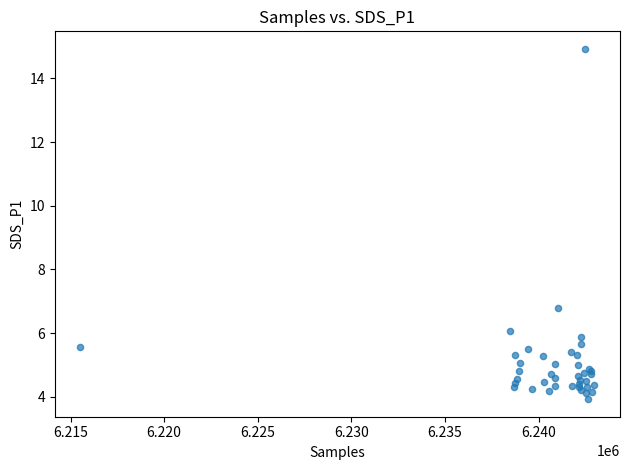

What Y value in the scatter plot is closest to 9?

6.8